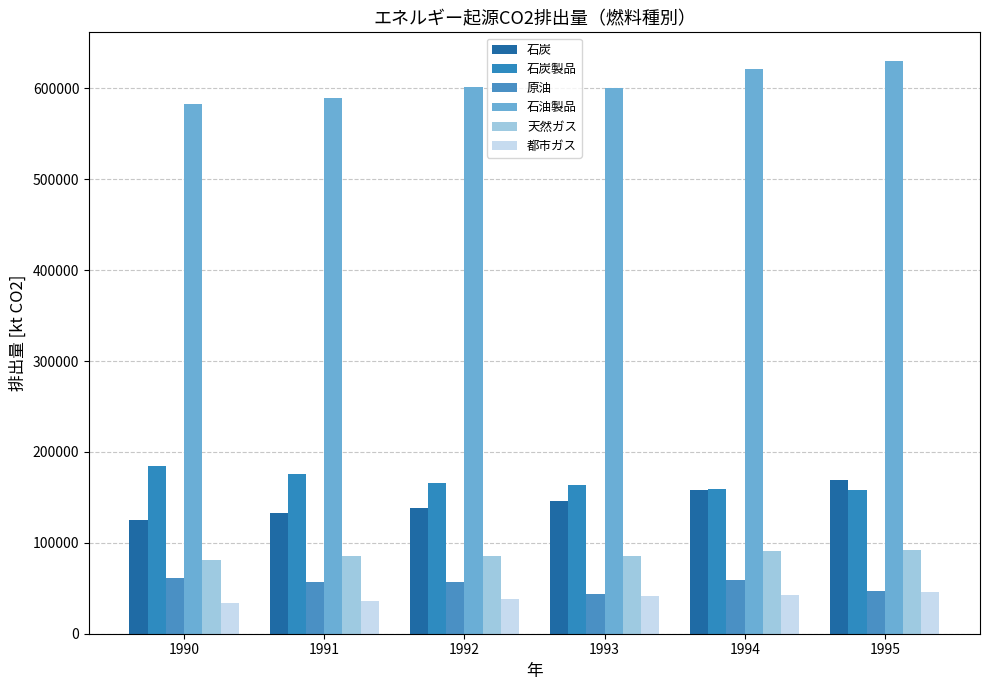

At which category is the sum across all series the highest?

1995